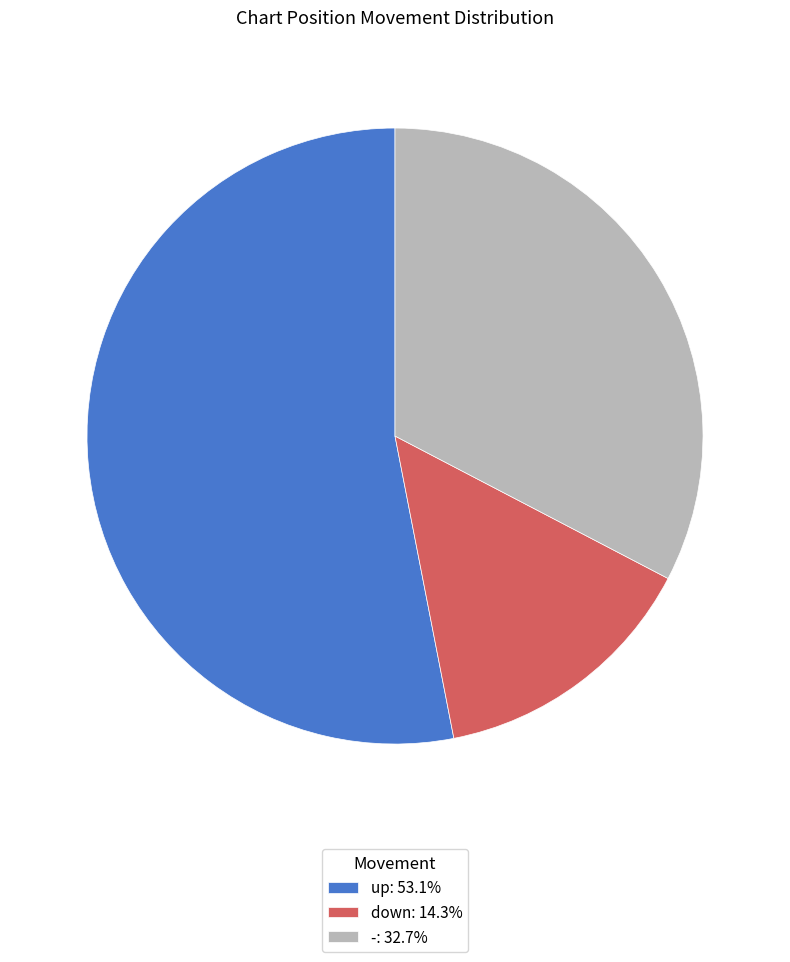

Is up: 53.1% the majority of the pie?

Yes